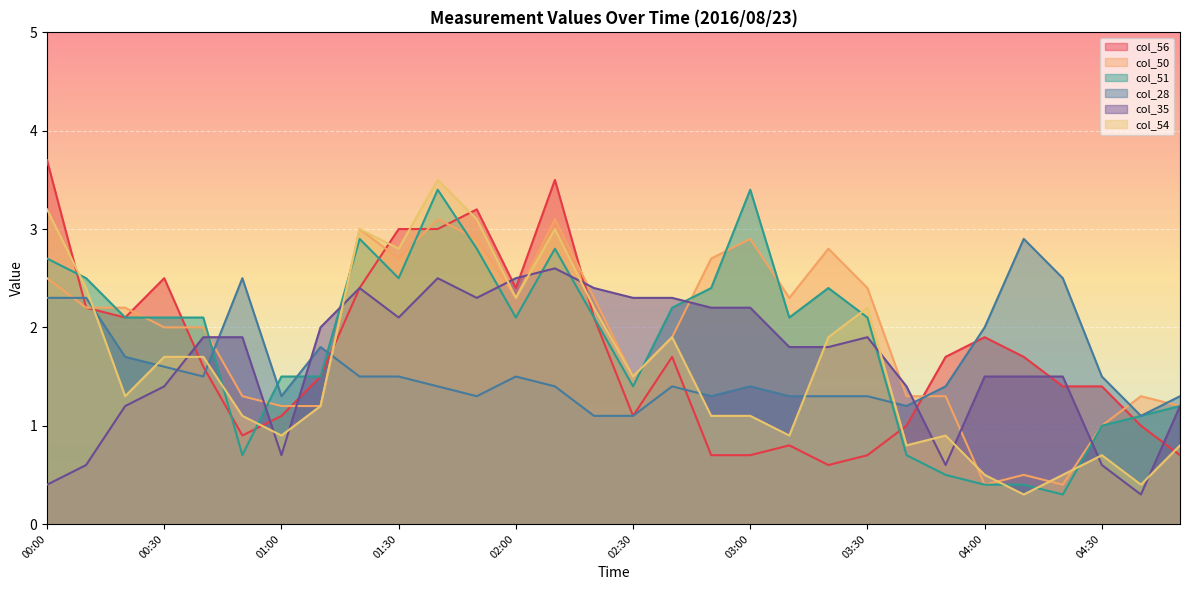

Where does the col_56 series first go above 1?

00:00